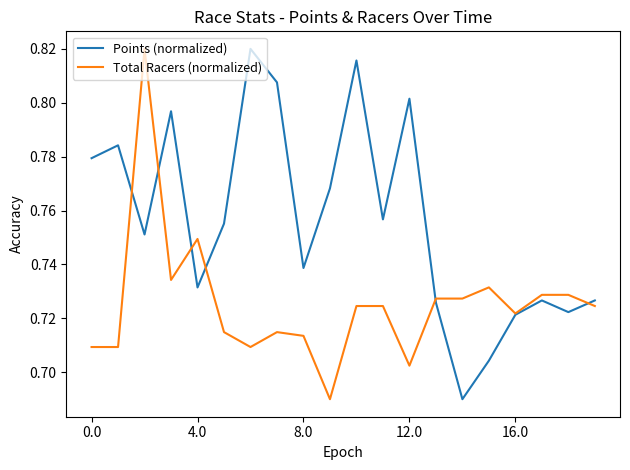

Rank the series by their average value, from lowest to highest.

Total Racers (normalized), Points (normalized)